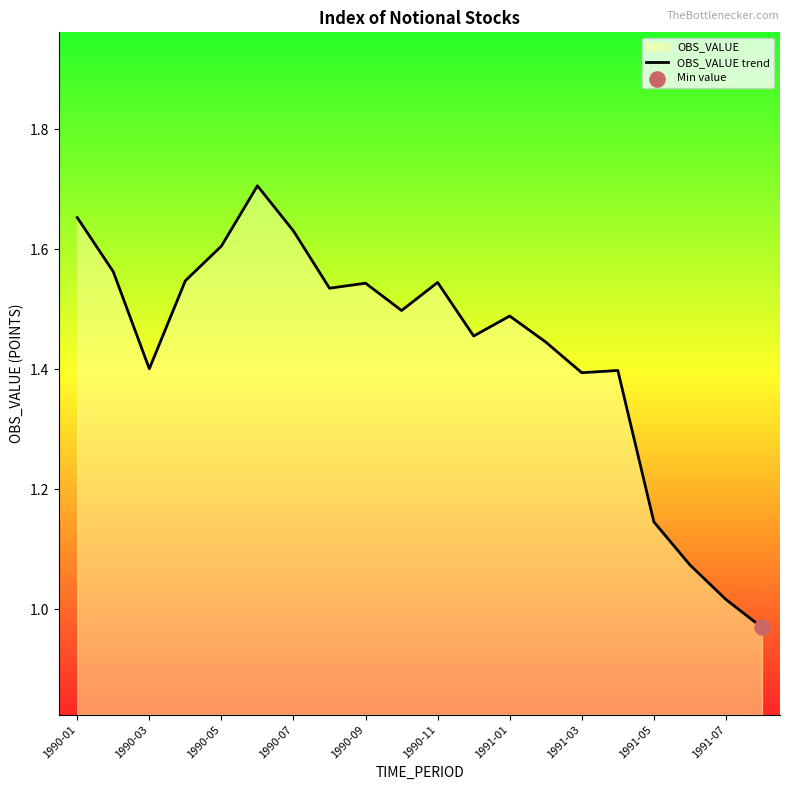

Between 11 and 15, which is larger?

11